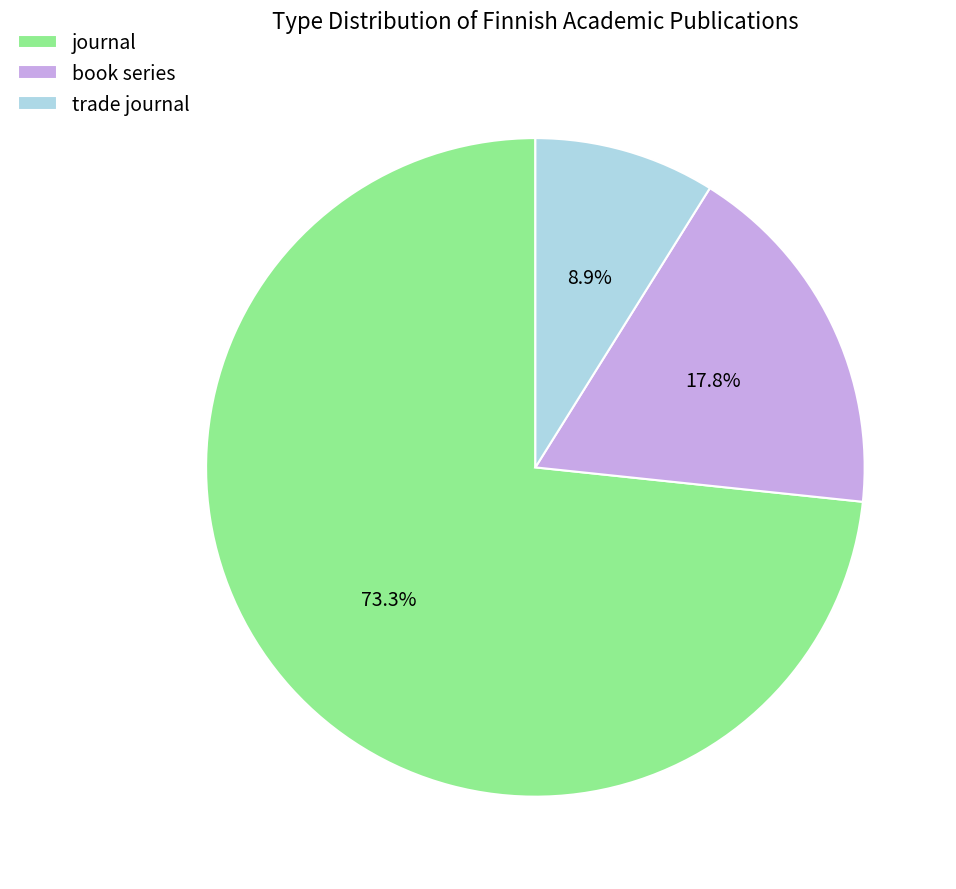

What is the ratio of the value at journal to the value at book series?

4.1